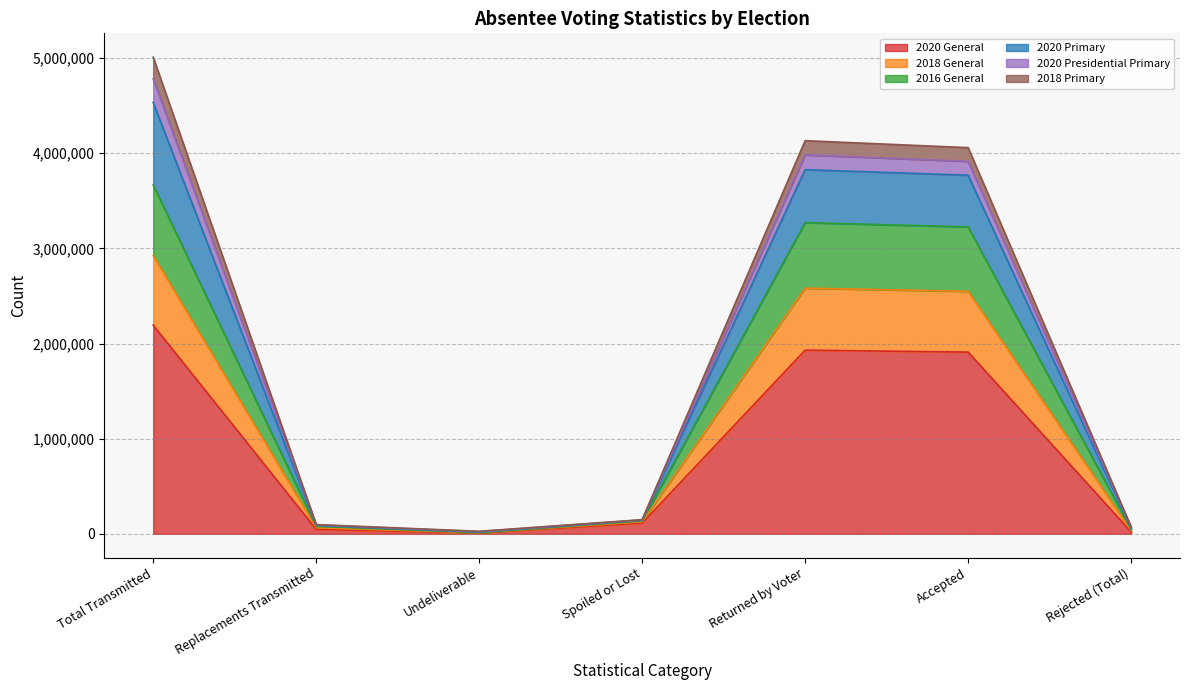

How many lines are shown in the chart?

6